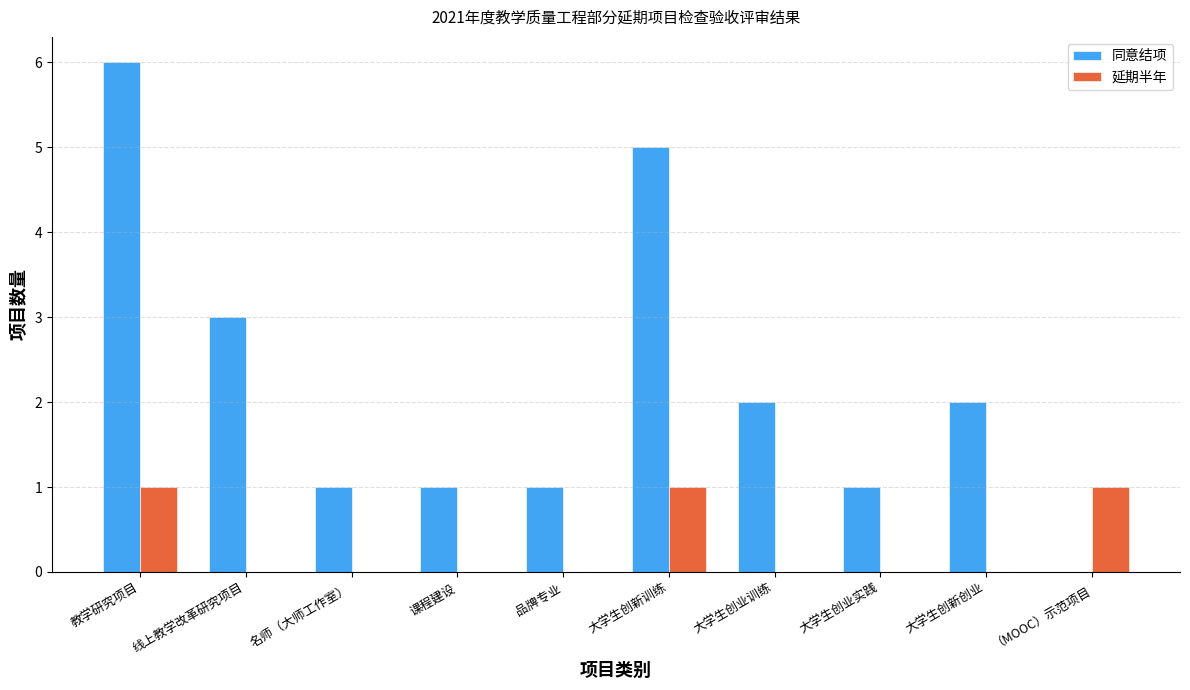

At which category is the sum across all series the highest?

教学研究项目